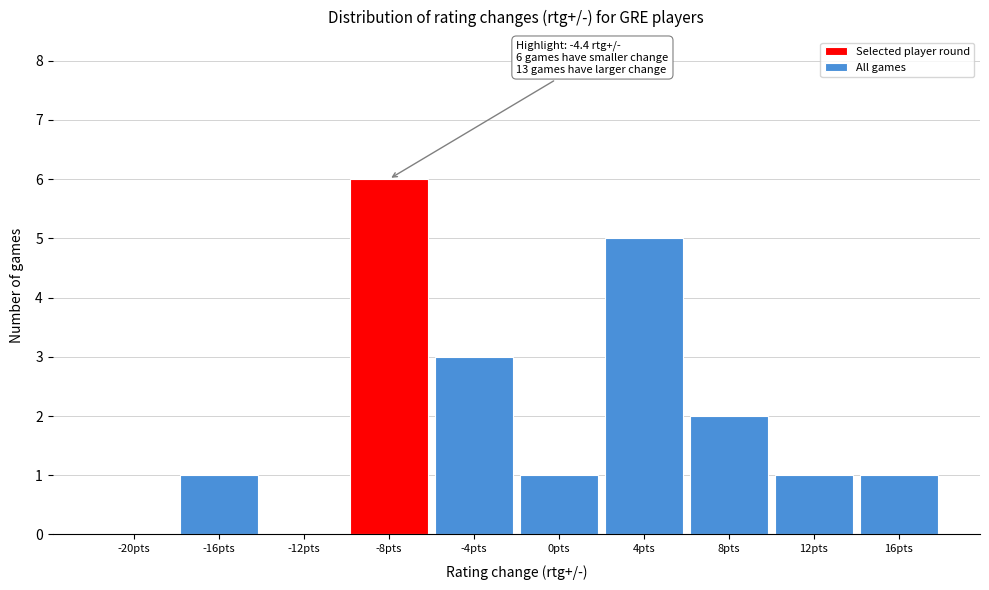

Reading left to right, transcribe all the data shown in this chart.

-20pts=0	-16pts=1	-12pts=0	-8pts=6	-4pts=3	0pts=1	4pts=5	8pts=2	12pts=1	16pts=1